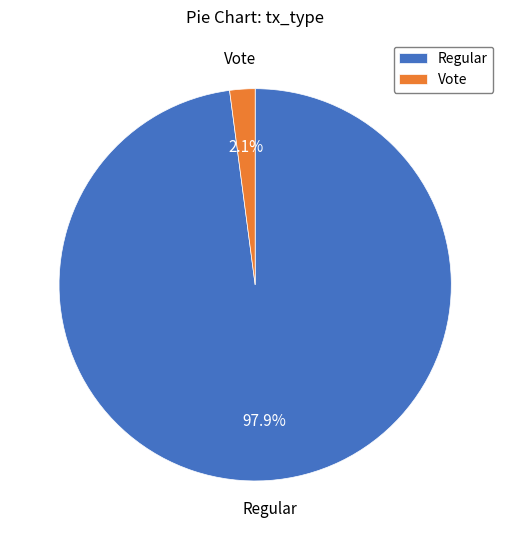

To the nearest percent, what portion does Vote represent?

2%